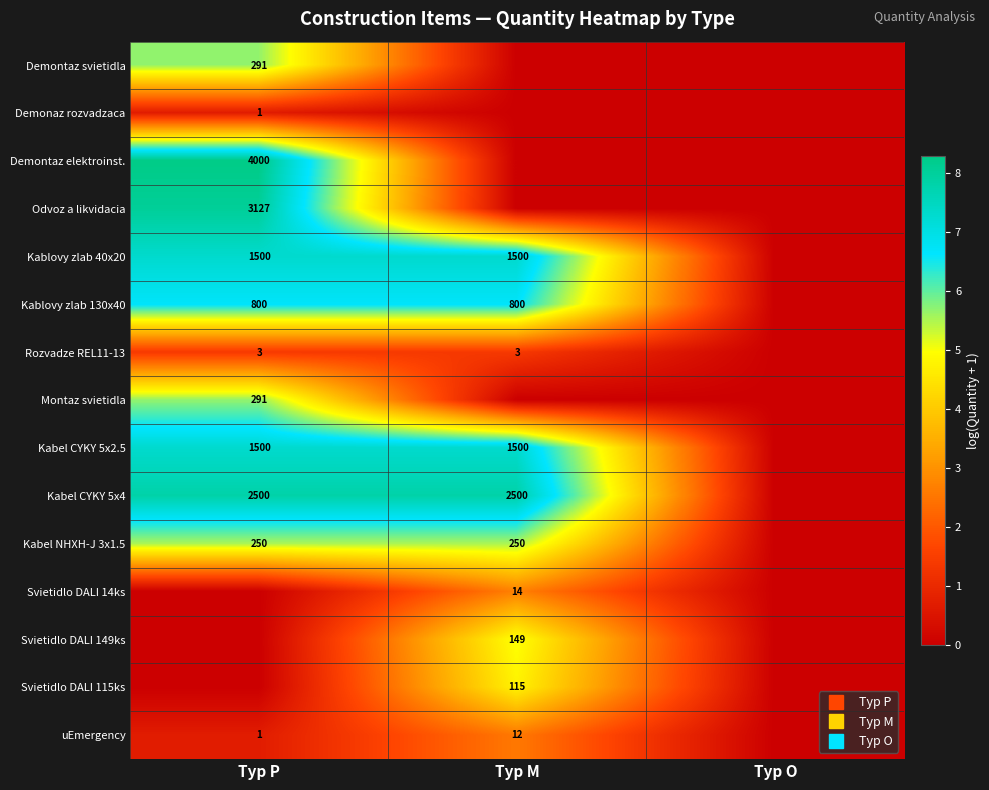

True or false: Demonaz rozvadzaca has a value of 0.4 at Typ P.

False